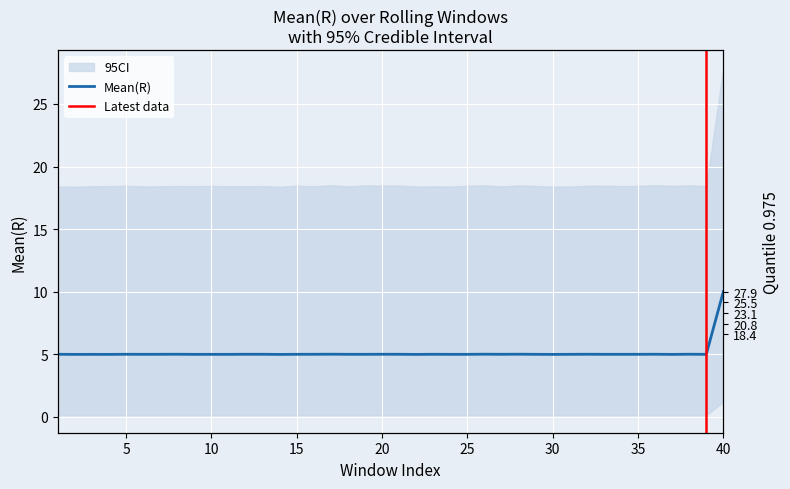

What is the minimum value shown in the chart?

5.0